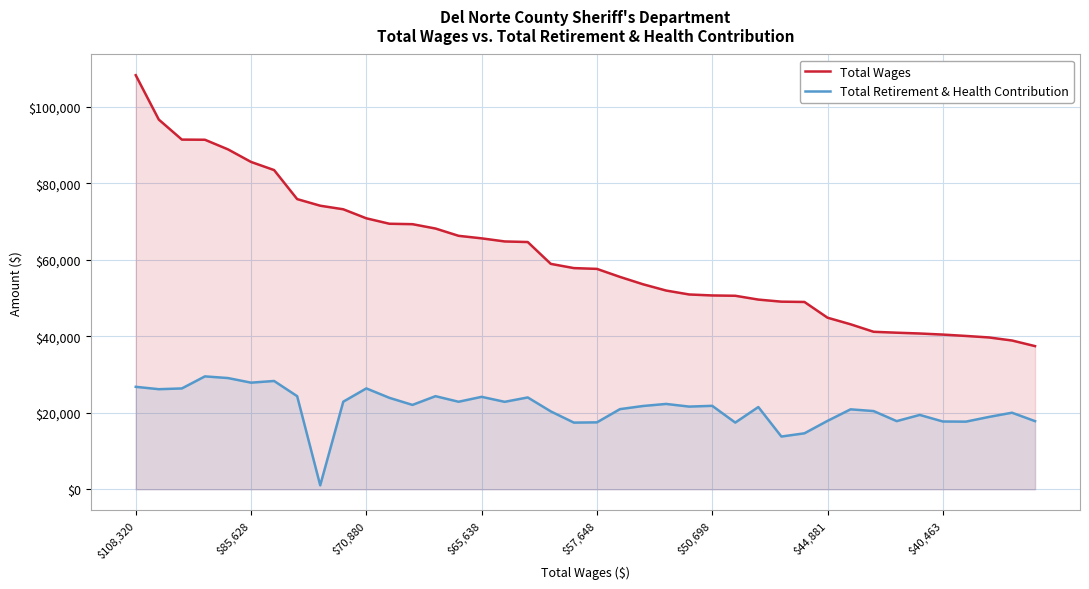

List the series in order of their peak value, highest first.

Total Wages, Total Retirement & Health Contribution